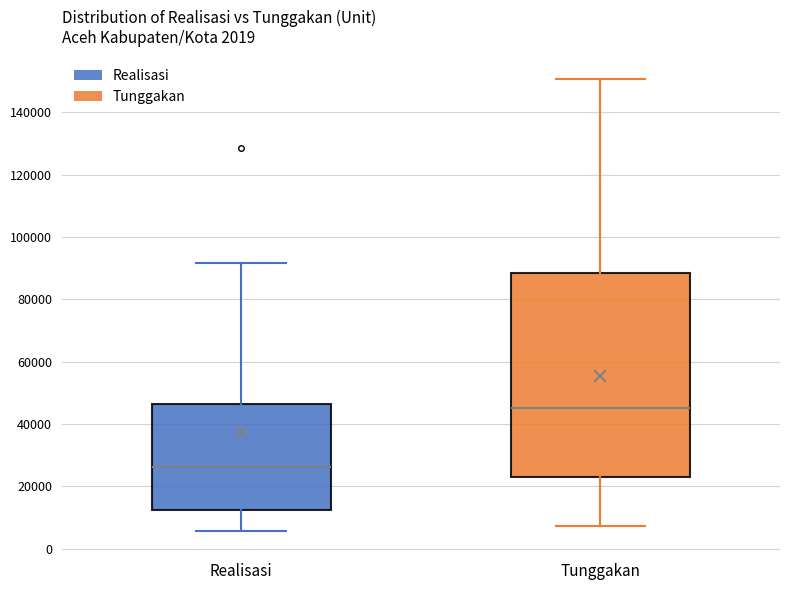

Comparing the boxes themselves (not the whiskers), which one is the tallest?

Tunggakan